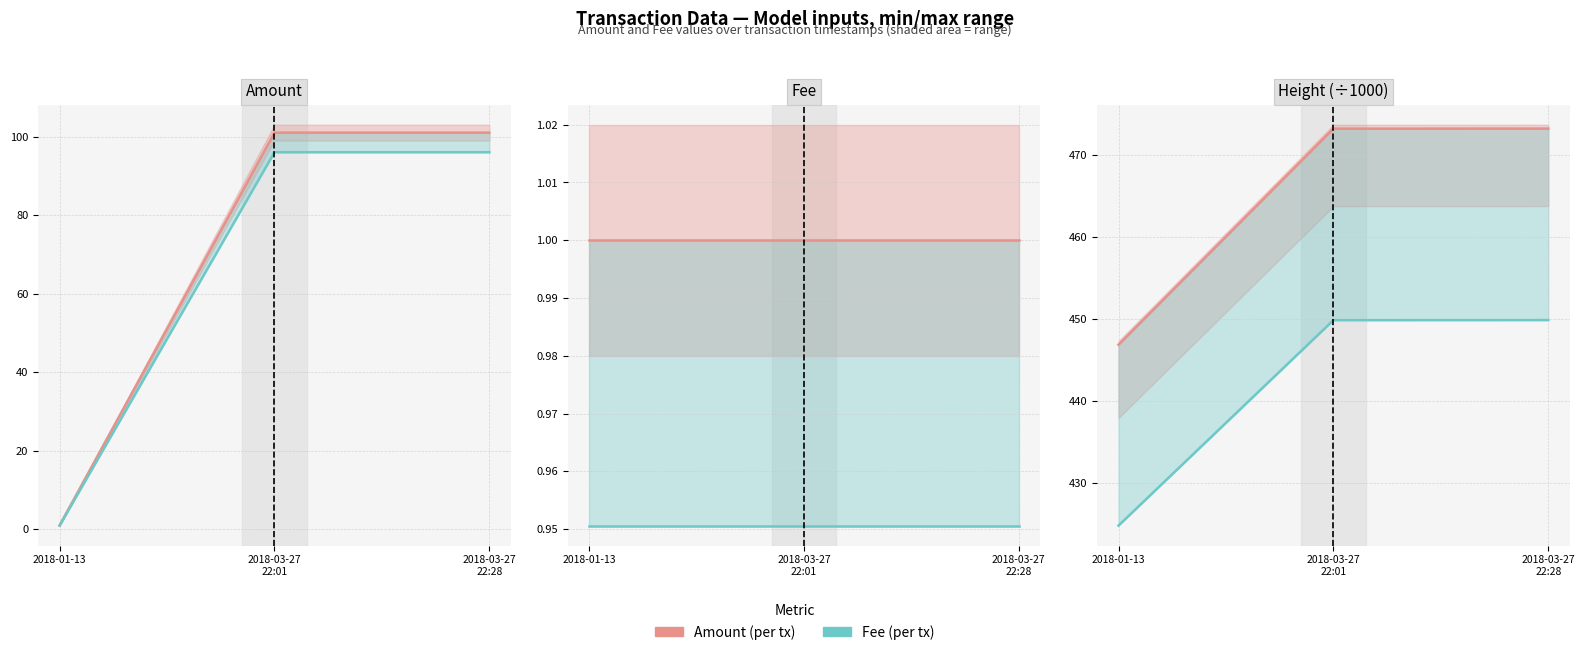

Is it true that Fee (per tx) equals 637.4 at 2018-01-13?

False